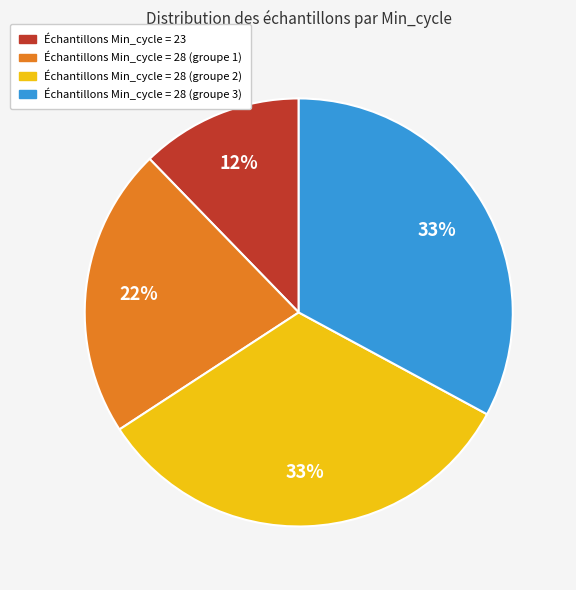

Count the number of slices in the pie.

4